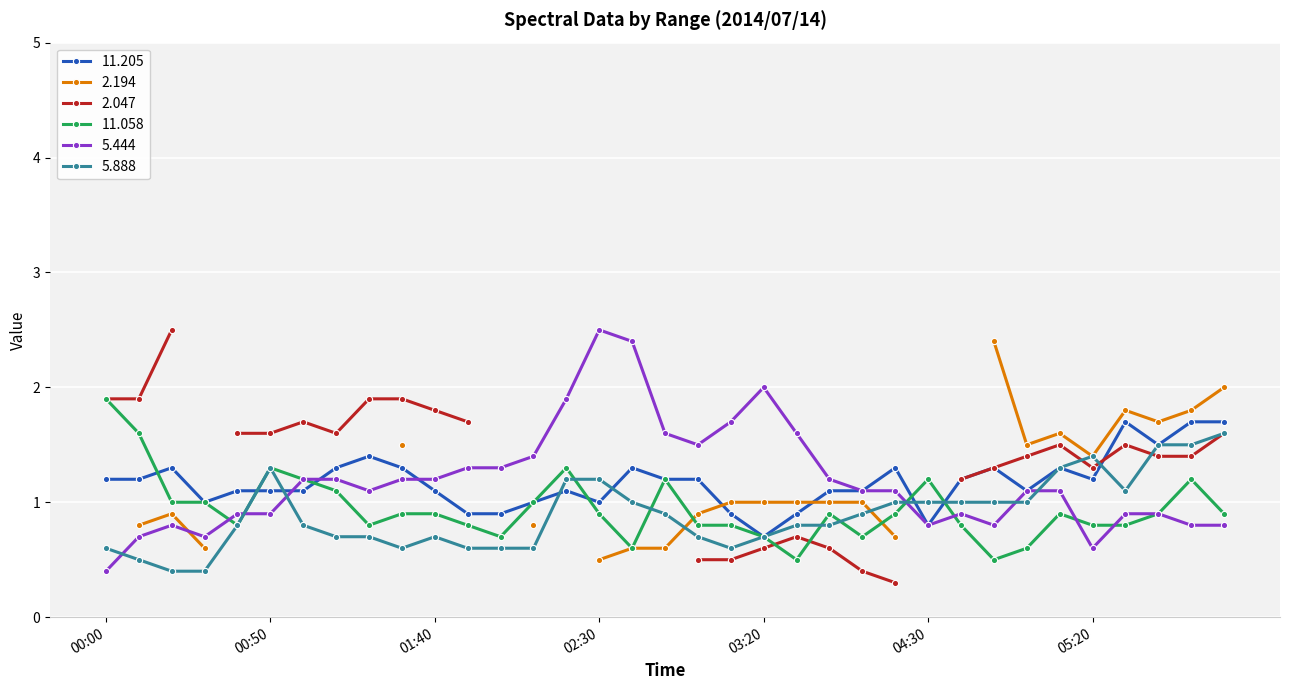

True or false: 11.058 has more than 2 interior local peaks.

True